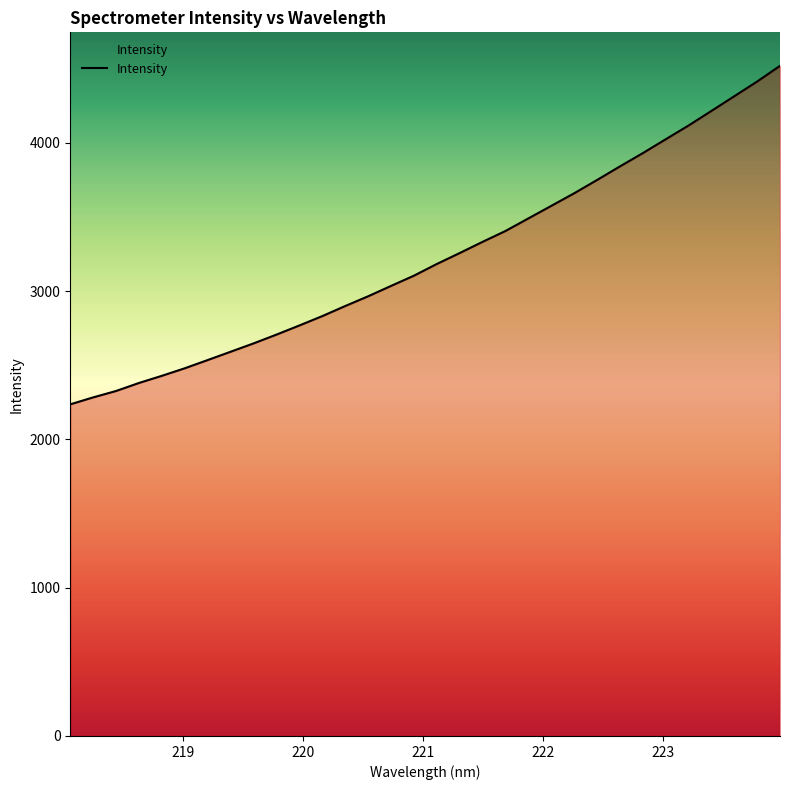

What is the smallest value displayed?

2236.4